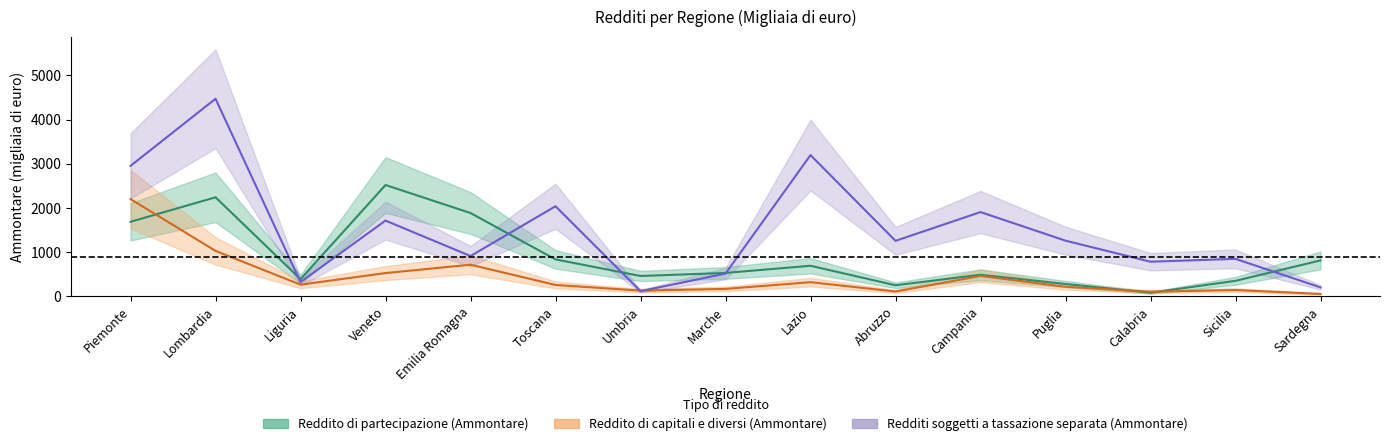

What are all the series names shown in the legend?

Reddito di partecipazione (Ammontare), Reddito di capitali e diversi (Ammontare), Redditi soggetti a tassazione separata (Ammontare)